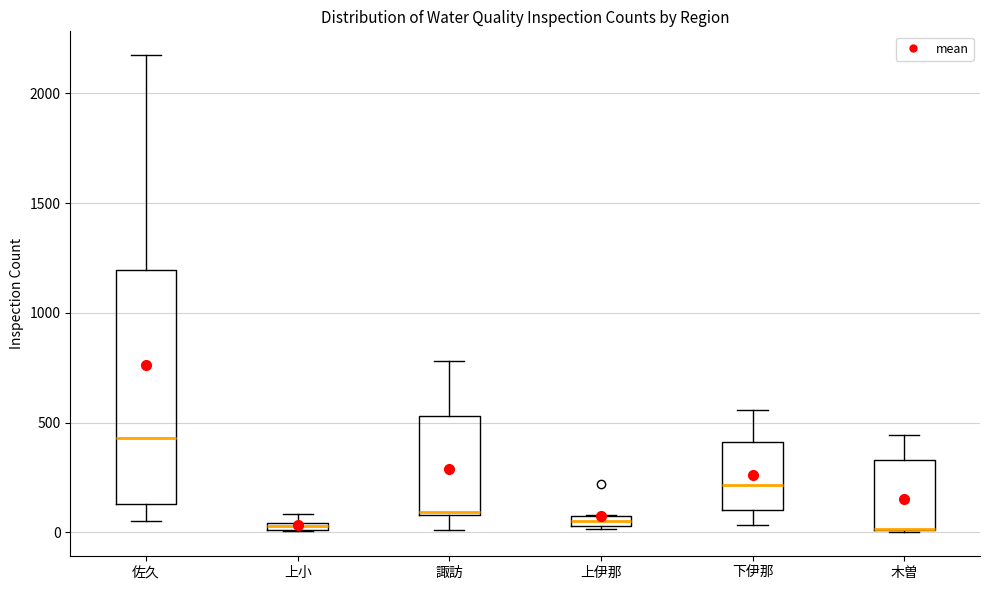

Where does the upper whisker of the box for 佐久 end on the y-axis? The values are not printed on the chart, so give them approximately, as read against the axis.

2150